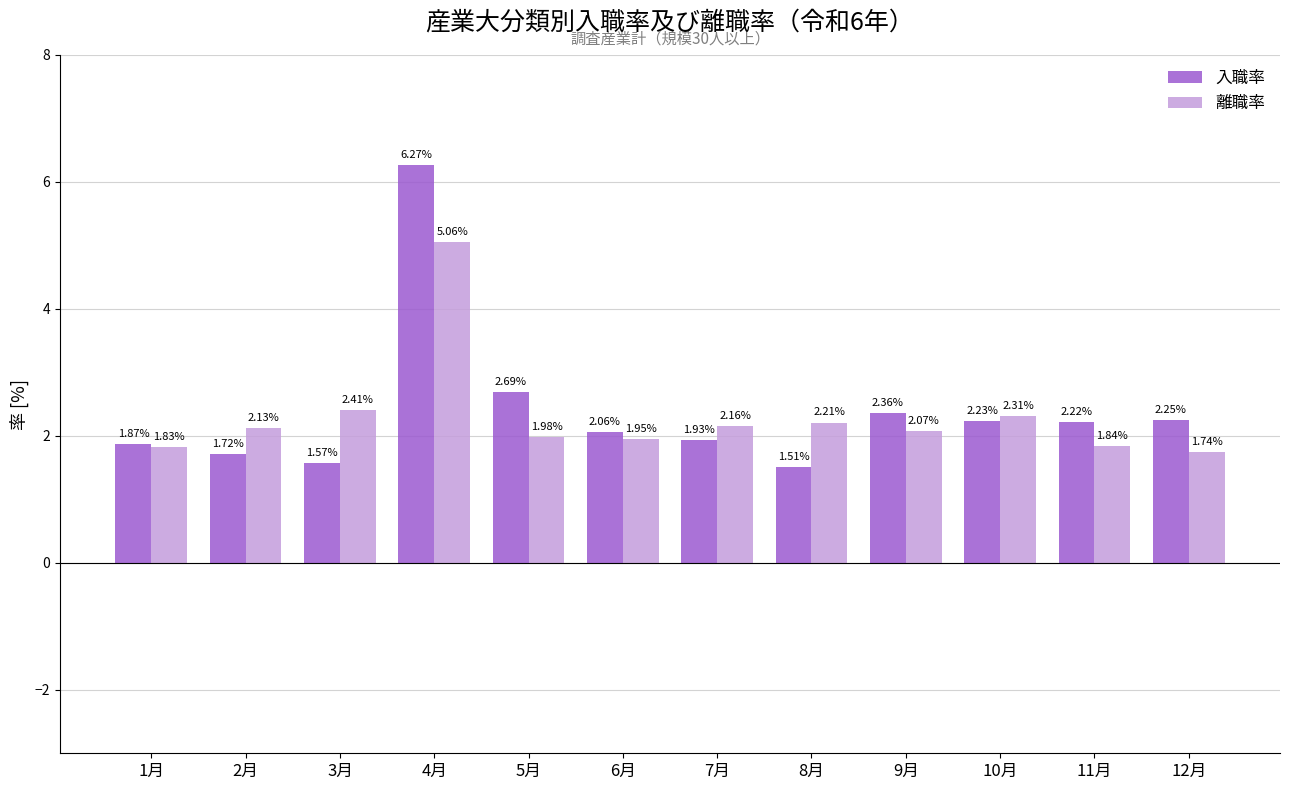

At 3月, list the series in order from smallest to largest.

入職率, 離職率